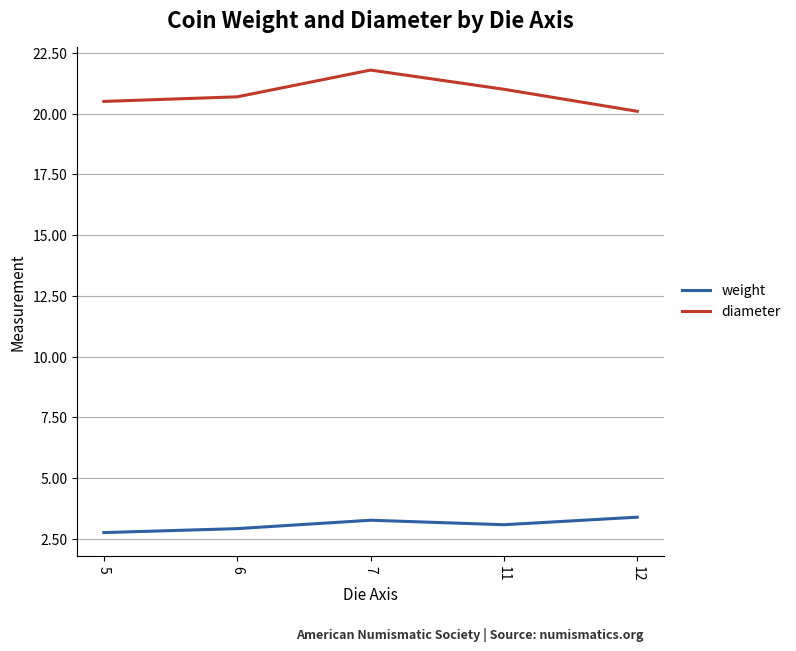

True or false: weight and diameter intersect in this chart.

False